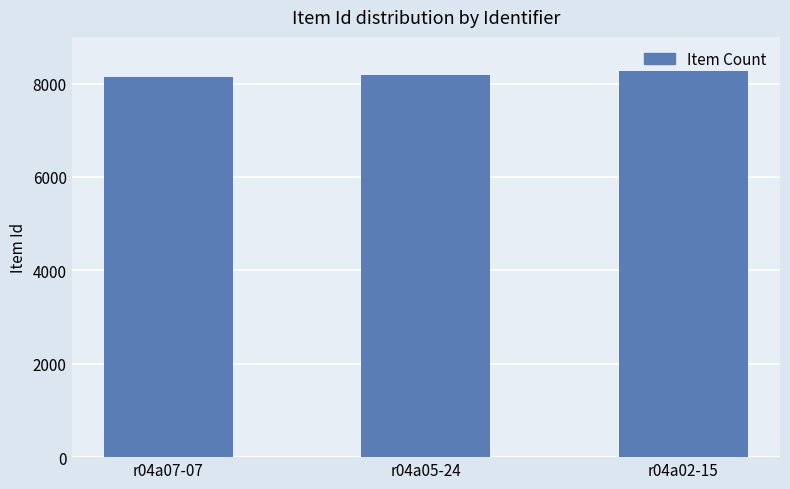

The chart shows a value of 3303 at r04a07-07. True or false?

False